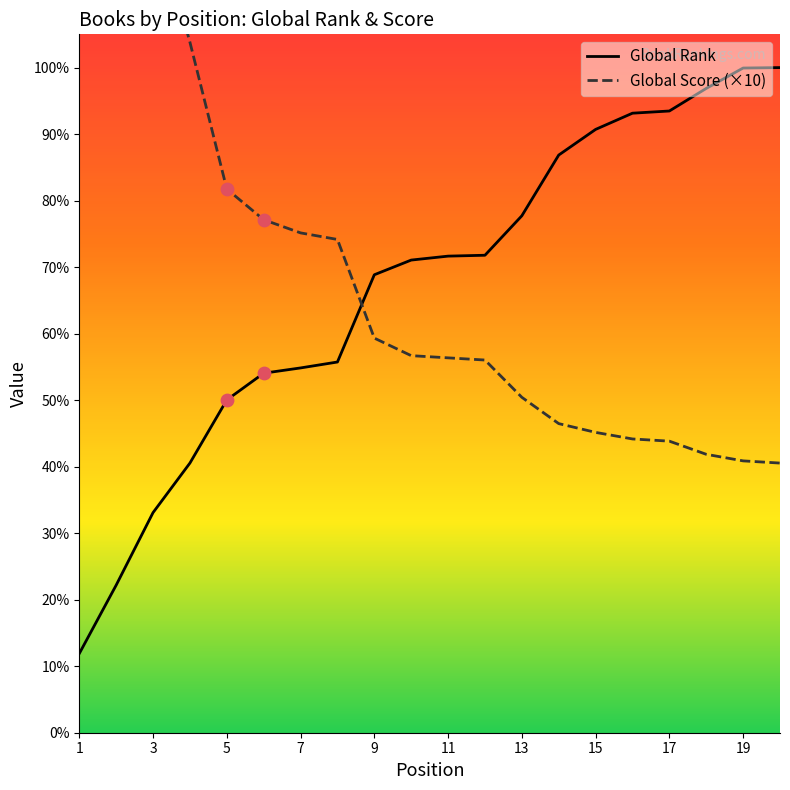

Which series contains the highest Y value?

Global Score